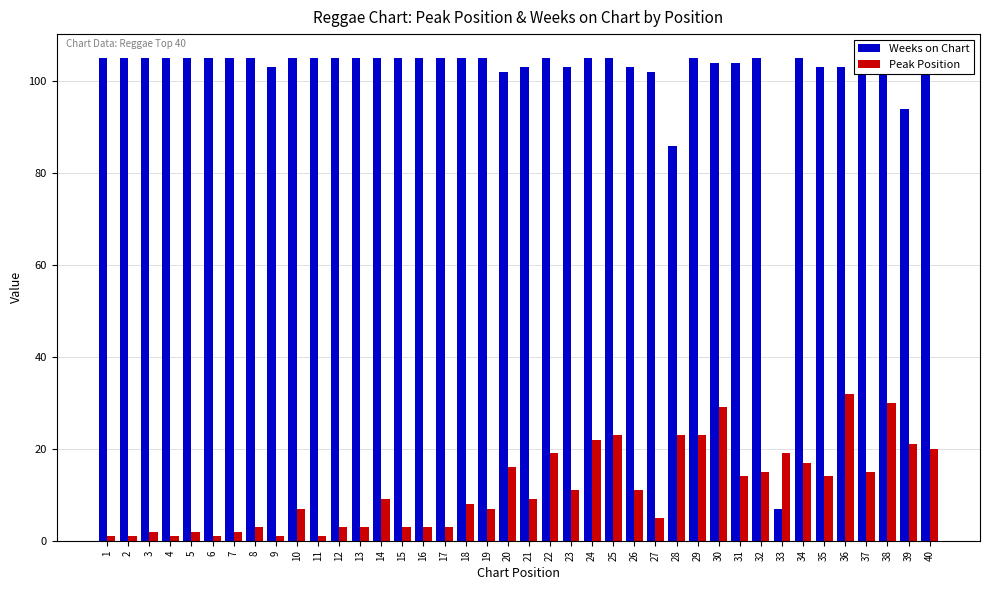

True or false: Peak Position has a value of 5 at 15.

False